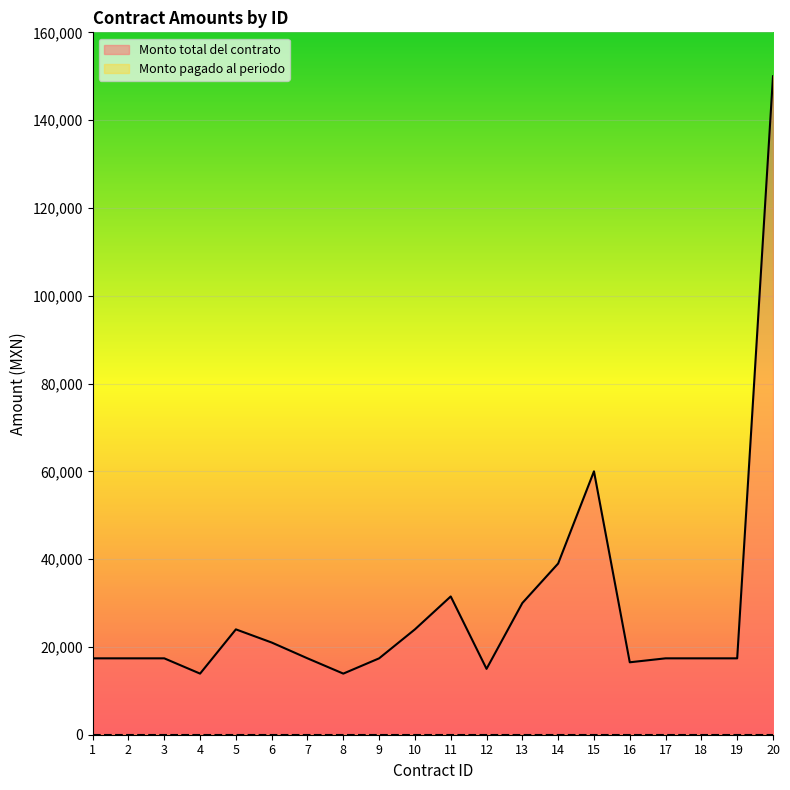

Approximately how many times larger is the value at 15 compared to 20?

0.4